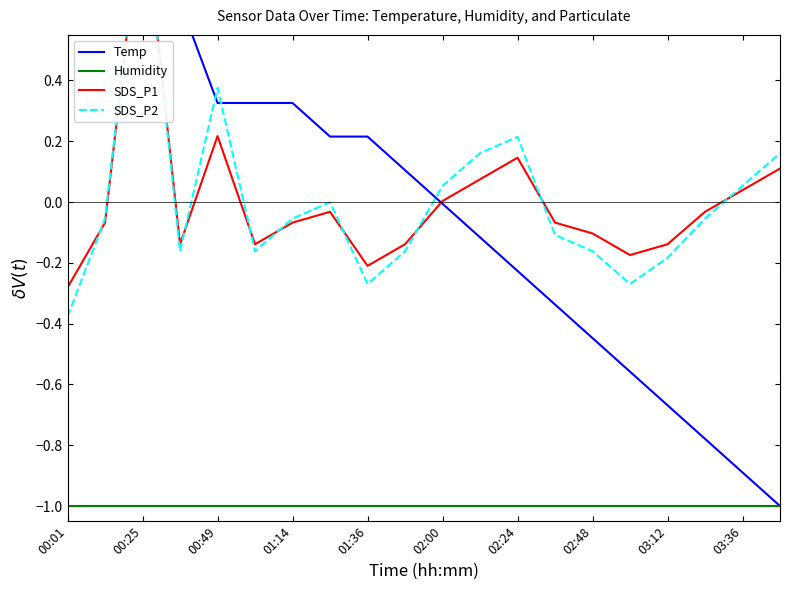

Reading left to right, list all the values displayed in this chart.

Temp: 0.9	1.0	1.0	0.7	0.3	0.3	0.3	0.2	0.2	0.1	-0.0	-0.1	-0.2	-0.3	-0.4	-0.6	-0.7	-0.8	-0.9	-1.0
Humidity: -1.0	-1.0	-1.0	-1.0	-1.0	-1.0	-1.0	-1.0	-1.0	-1.0	-1.0	-1.0	-1.0	-1.0	-1.0	-1.0	-1.0	-1.0	-1.0	-1.0
SDS_P1: -0.3	-0.1	1.0	-0.1	0.2	-0.1	-0.1	-0.0	-0.2	-0.1	0.0	0.1	0.1	-0.1	-0.1	-0.2	-0.1	-0.0	0.0	0.1
SDS_P2: -0.4	-0.1	1.0	-0.2	0.4	-0.2	-0.1	-0.0	-0.3	-0.2	0.1	0.2	0.2	-0.1	-0.2	-0.3	-0.2	-0.1	0.1	0.2